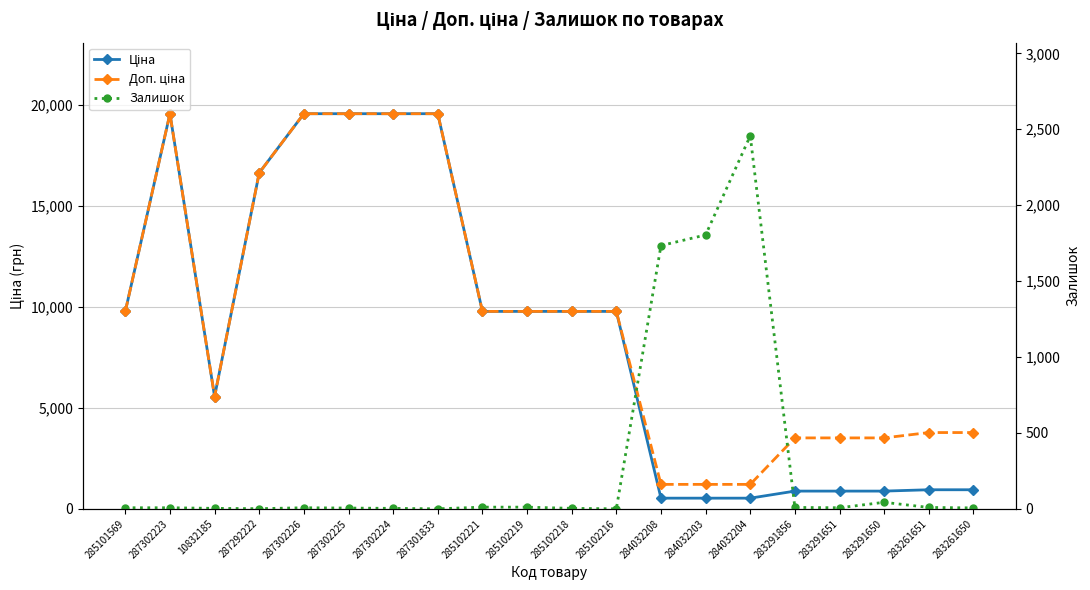

Reading right to left, extract all data points from this chart.

Ціна: 944.2	944.2	878.0	878.0	878.0	528.2	528.2	528.2	9775.5	9775.5	9775.5	9775.5	19564.9	19564.9	19564.9	19564.9	16636.8	5560.3	19564.9	9775.5
Доп. ціна: 3777.0	3777.0	3511.9	3511.9	3511.9	1210.7	1210.7	1210.7	9775.5	9775.5	9775.5	9775.5	19564.9	19564.9	19564.9	19564.9	16636.8	5560.3	19564.9	9775.5
Залишок: 6.0	9.0	43.0	7.0	9.0	2457.0	1804.0	1734.0	0.0	3.0	11.0	11.0	0.0	3.0	5.0	7.0	1.0	3.0	7.0	7.0